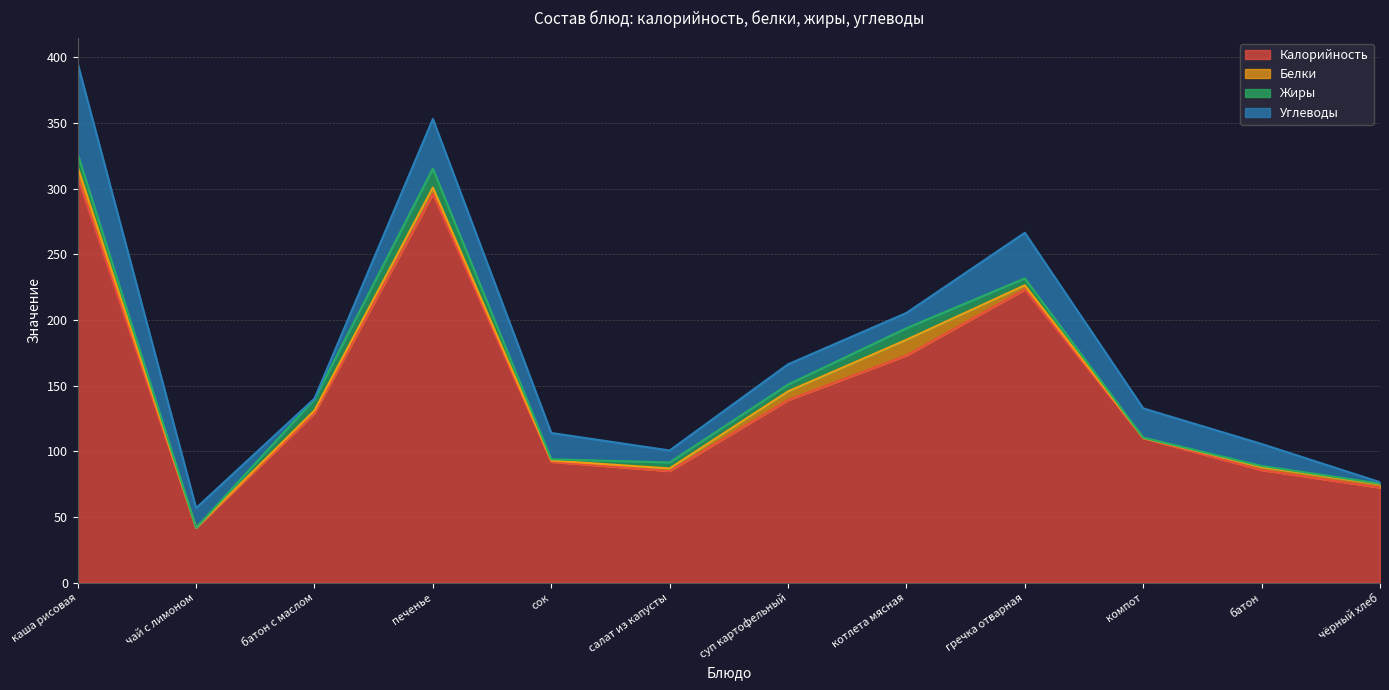

Does the chart display data point markers on the line(s)?

No